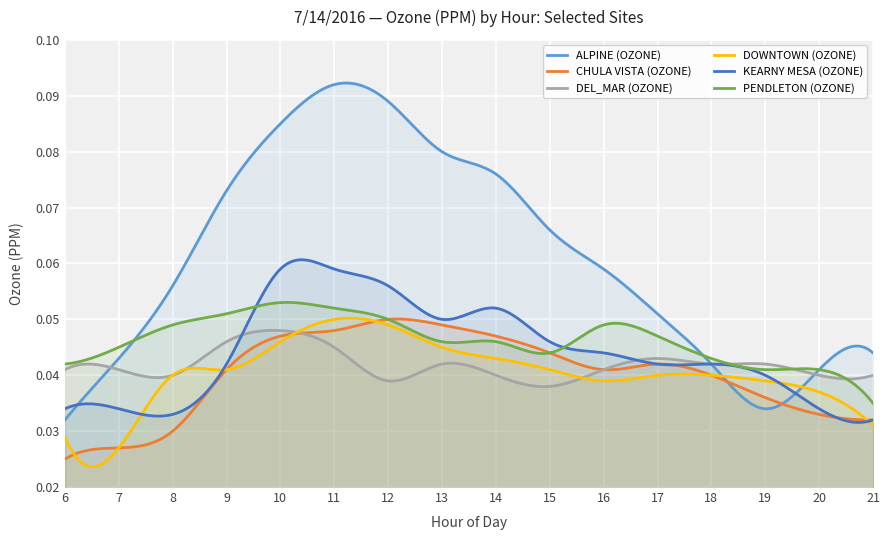

How many intersections are there between KEARNY MESA (OZONE) and PENDLETON (OZONE)?

2